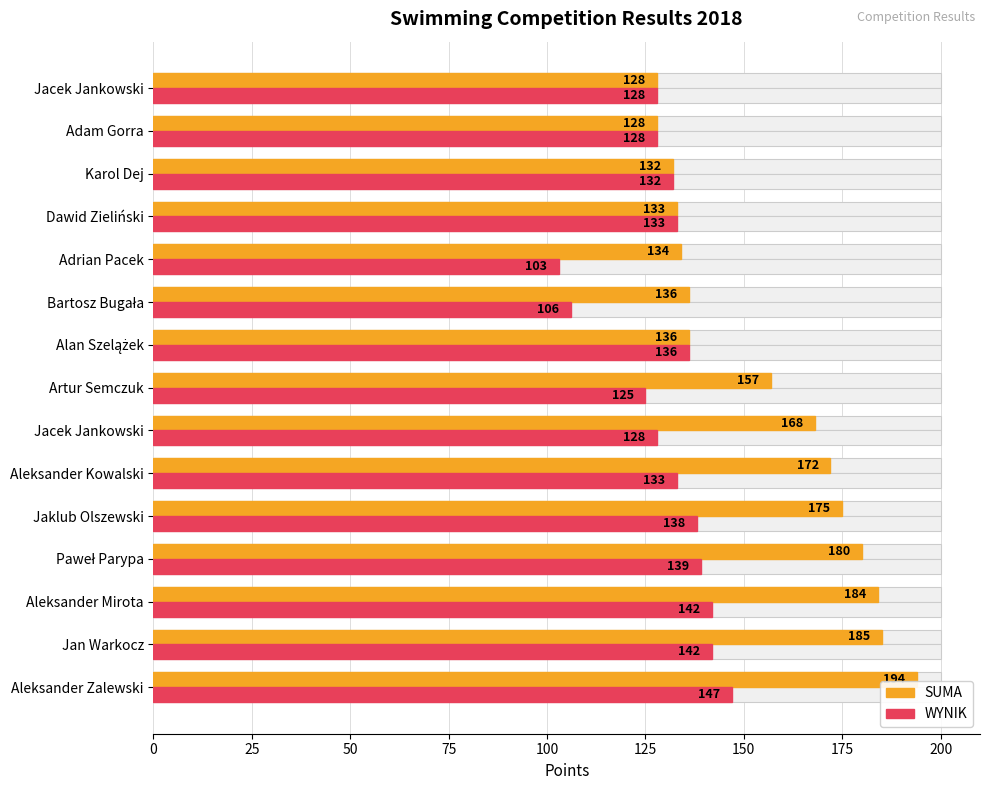

What position from the right is 10?

5